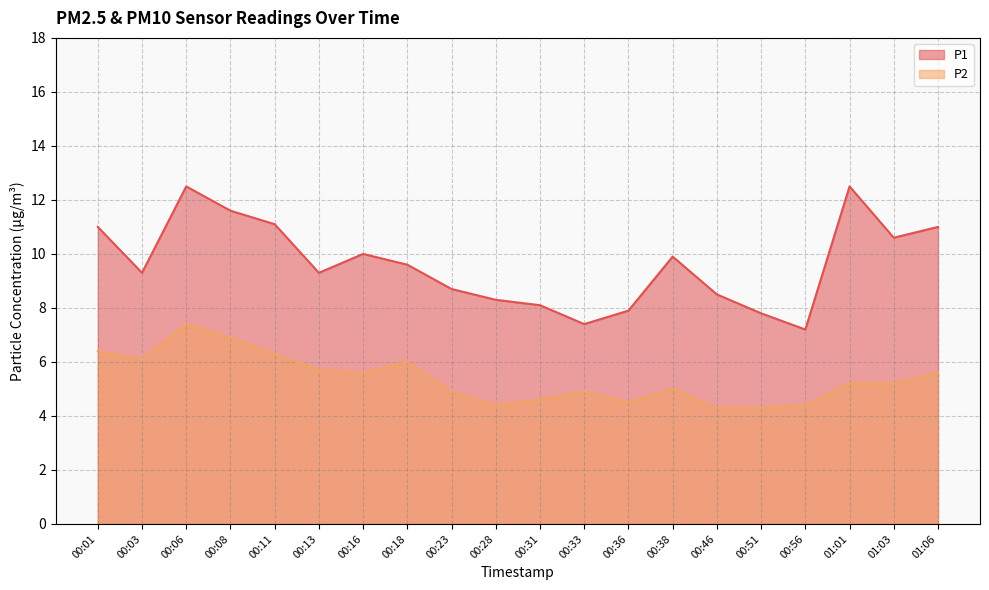

What is the greatest value displayed?

12.5